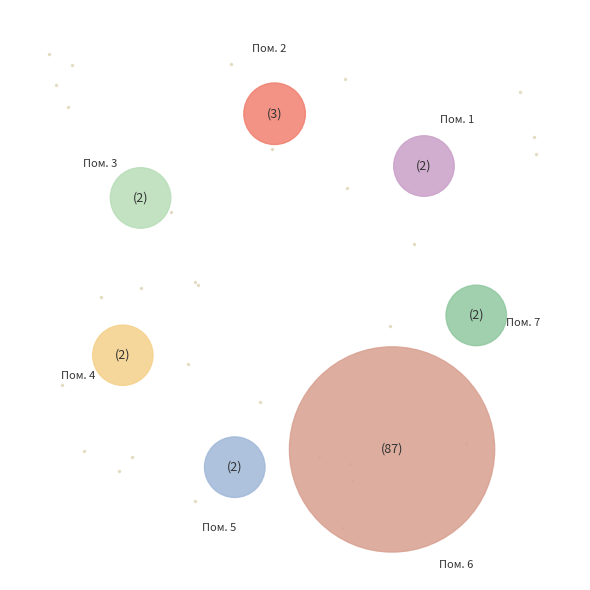

Does 6 represent more than half of the total?

Yes